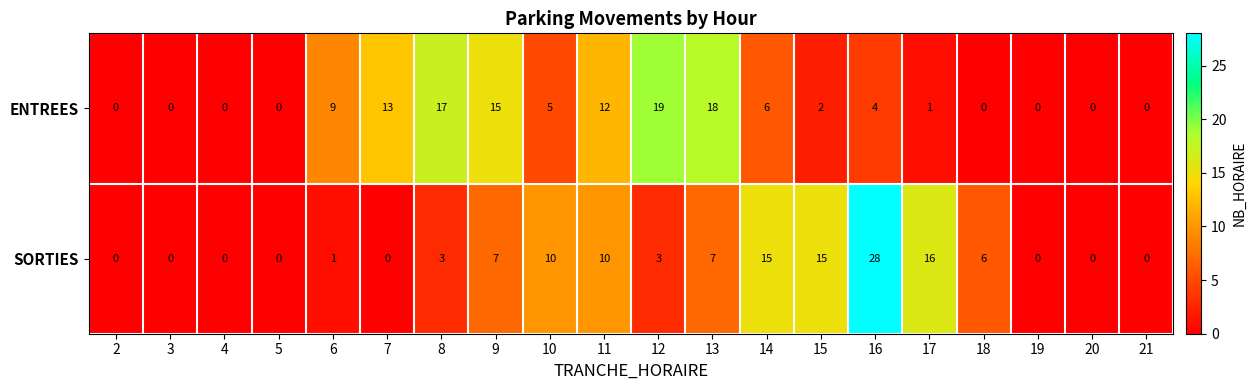

What is the difference between the SORTIES values at 9 and 3?

7